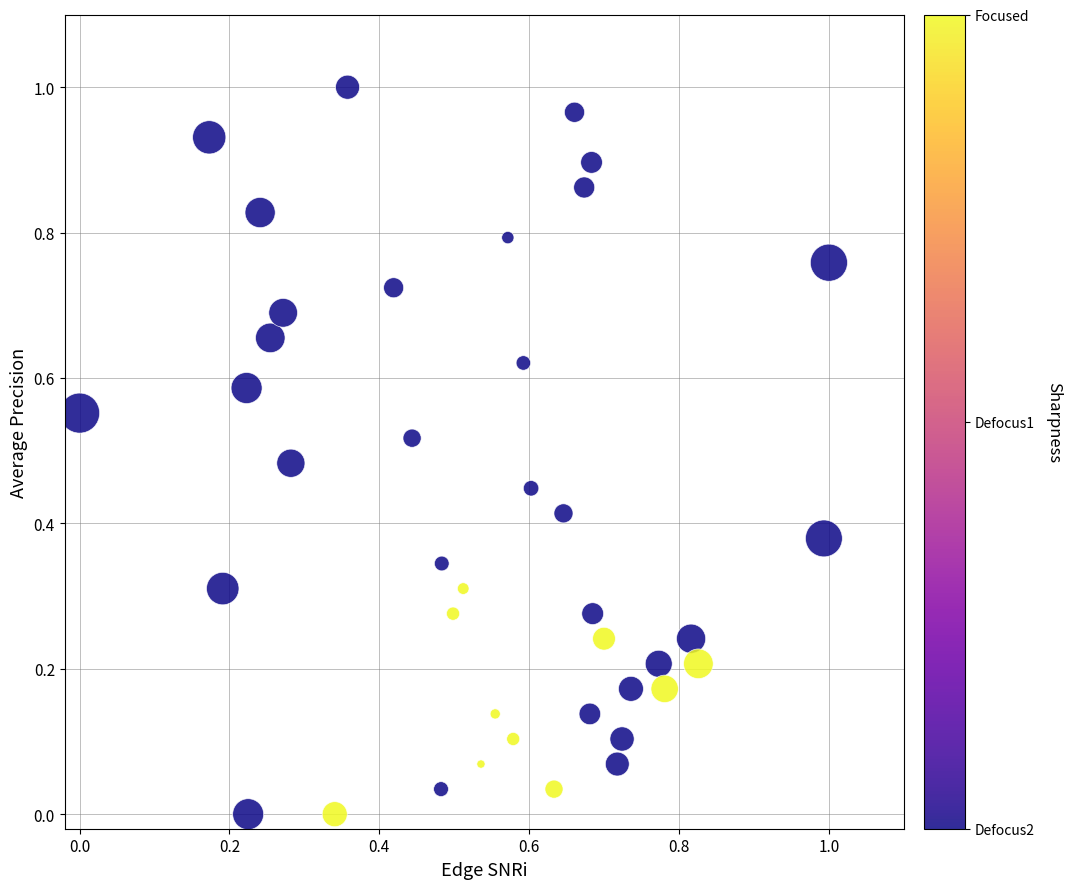

How many points are shown in the scatter plot?

40